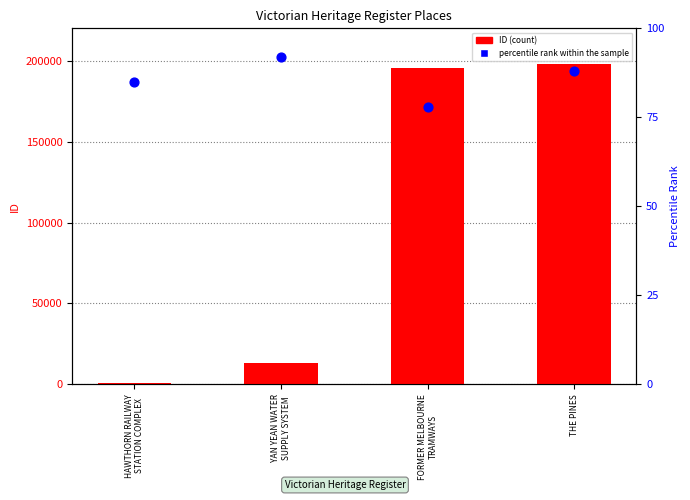

Which series has the largest total across all categories?

ID (count)